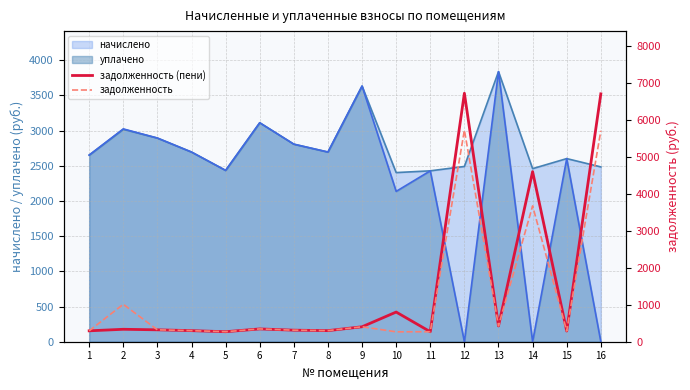

What is the difference between the maximum and minimum values in the задолженность (пени) series?

6443.0